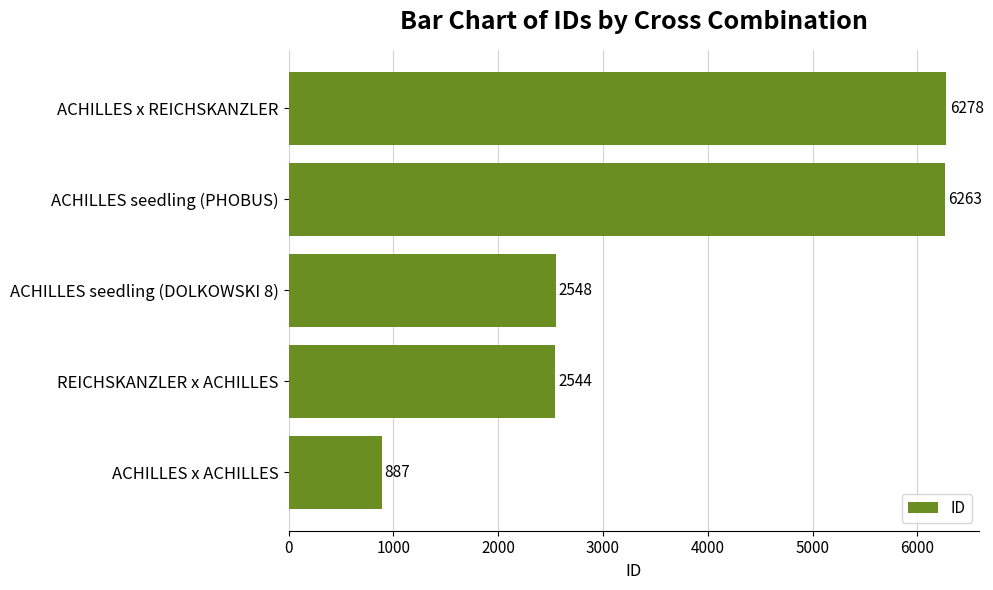

Rank the categories by value from lowest to highest.

ACHILLES x ACHILLES, REICHSKANZLER x ACHILLES, ACHILLES seedling (DOLKOWSKI 8), ACHILLES seedling (PHOBUS), ACHILLES x REICHSKANZLER